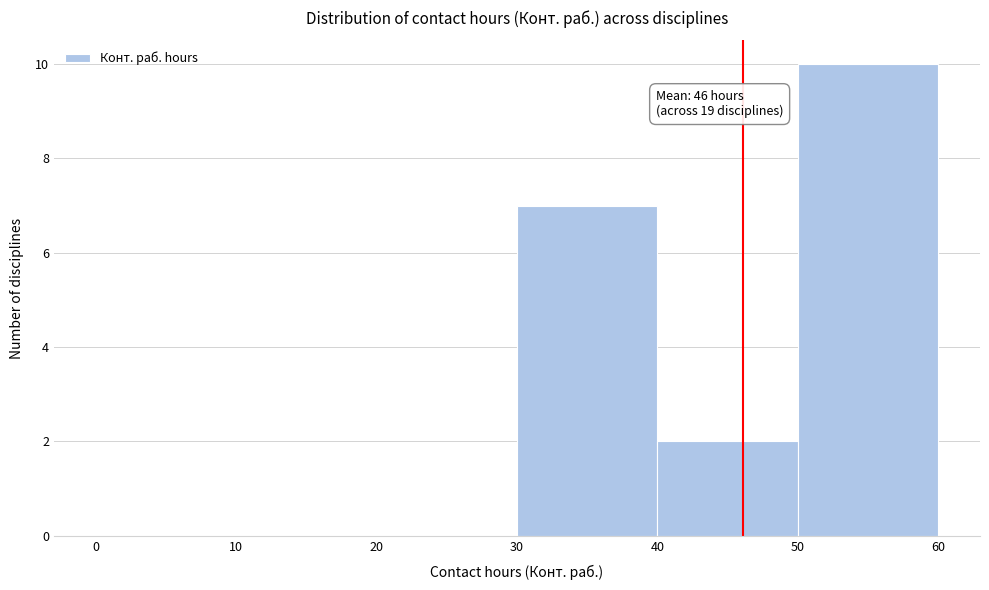

Which range on the x-axis has the tallest bar?

50 to 60